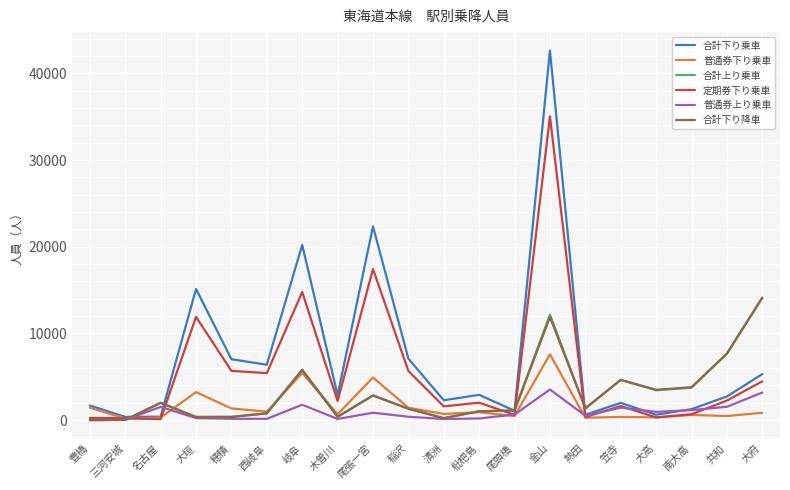

What are all the series names shown in the legend?

合計下り乗車, 普通券下り乗車, 合計上り乗車, 定期券下り乗車, 普通券上り乗車, 合計下り降車